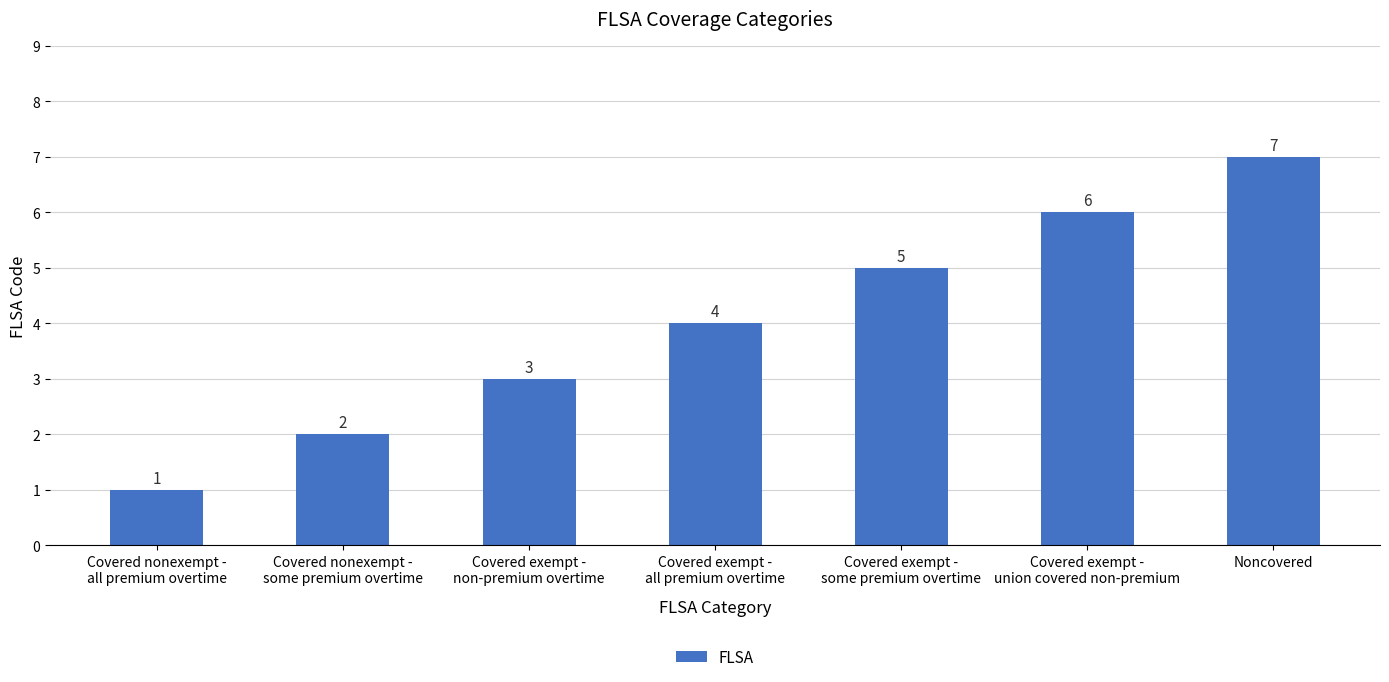

Between Covered nonexempt -
some premium overtime and Covered exempt -
all premium overtime, which is larger?

Covered exempt -
all premium overtime